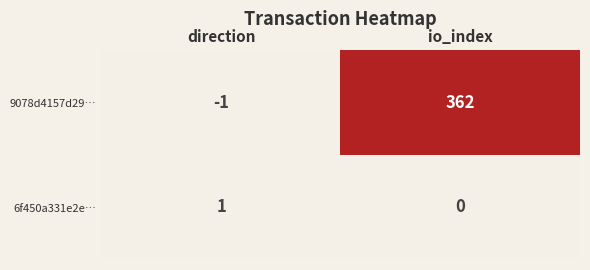

Between direction and io_index, which series saw the biggest shift?

9078d4157d29…